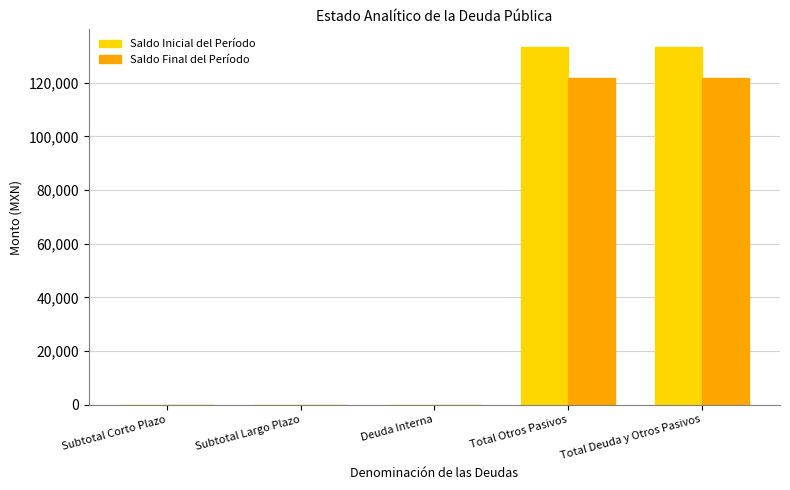

Is the value of Saldo Inicial del Período at Deuda Interna greater than the value of Saldo Final del Período at Total Deuda y Otros Pasivos?

No